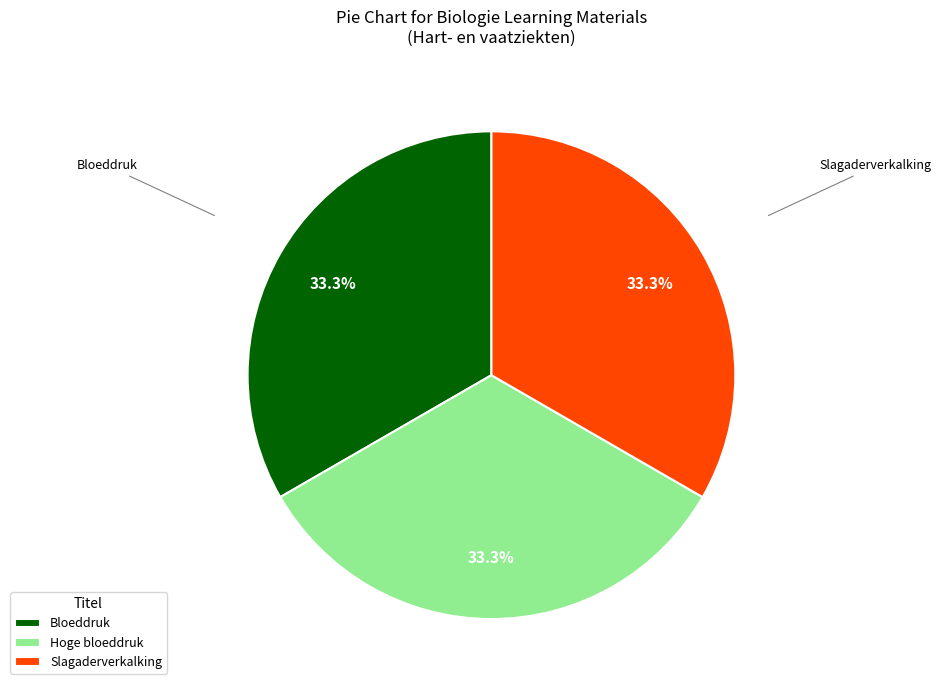

To the nearest percent, what percentage of the pie is Slagaderverkalking?

33%